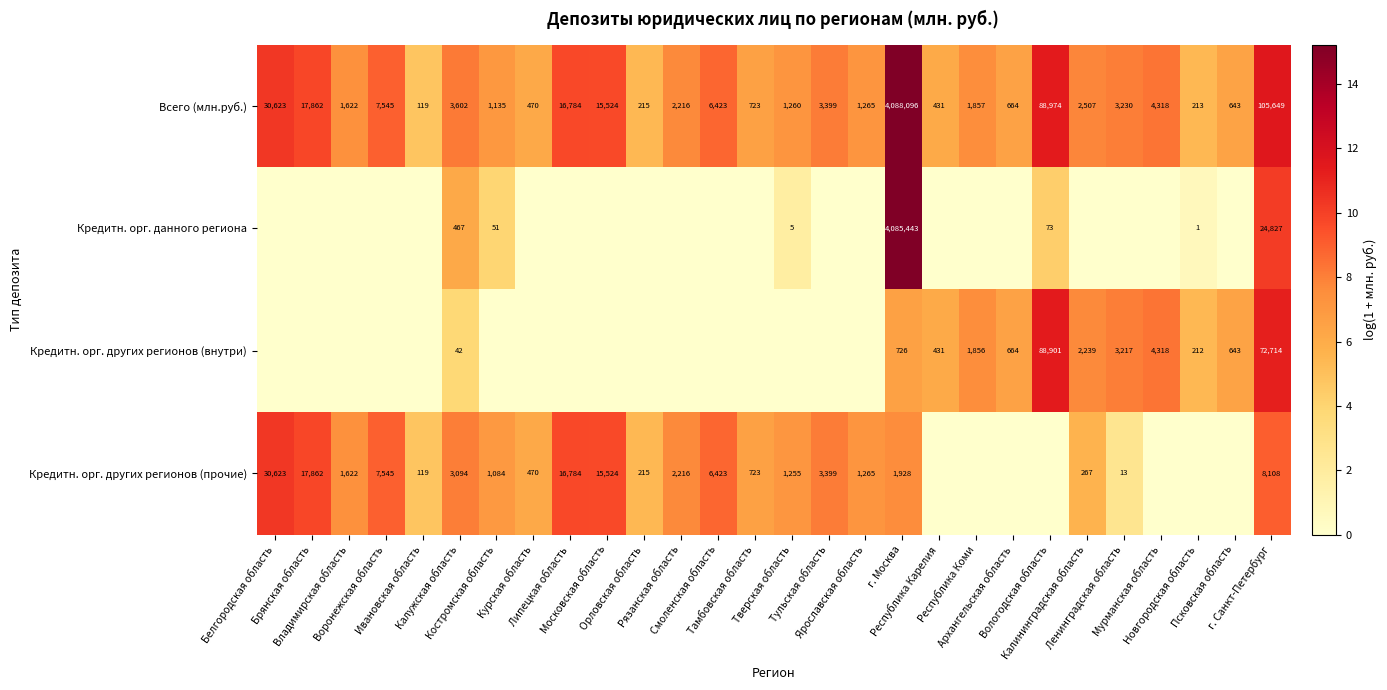

The Кредитн. орг. других регионов (прочие) series shows 4.3 at Ленинградская область. True or false?

False